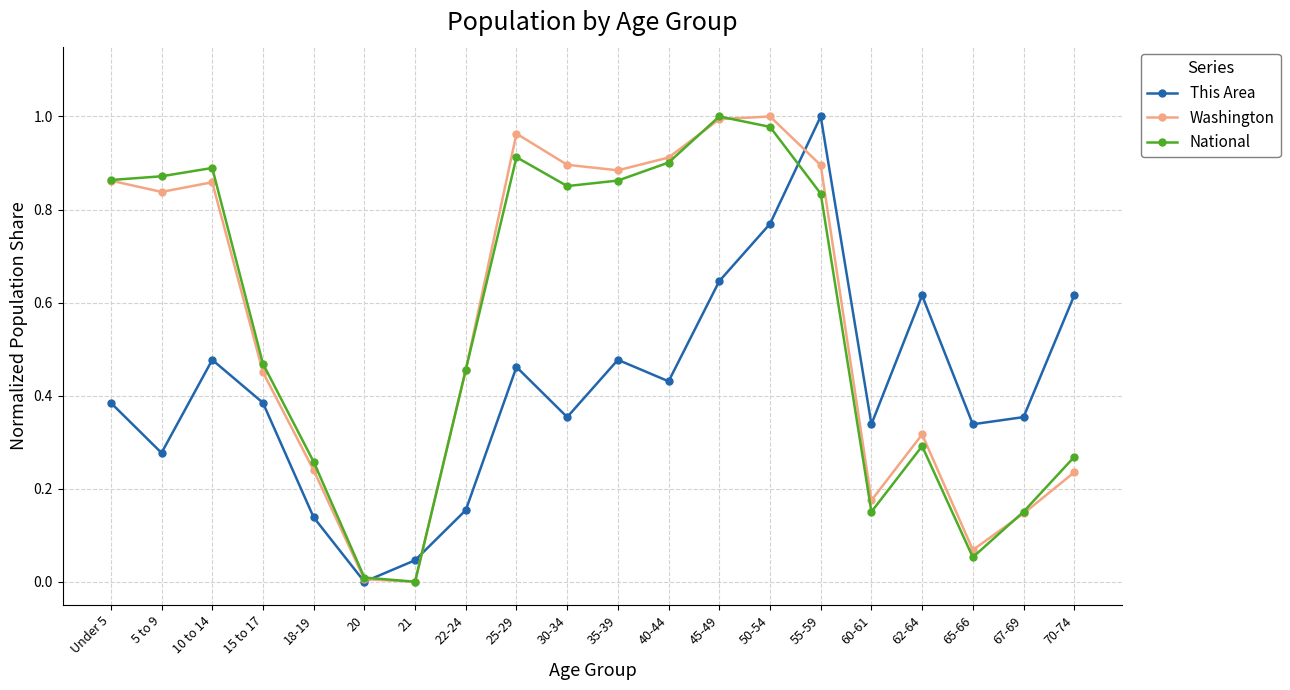

In This Area, how many points are higher than both neighbors (excluding endpoints)?

5